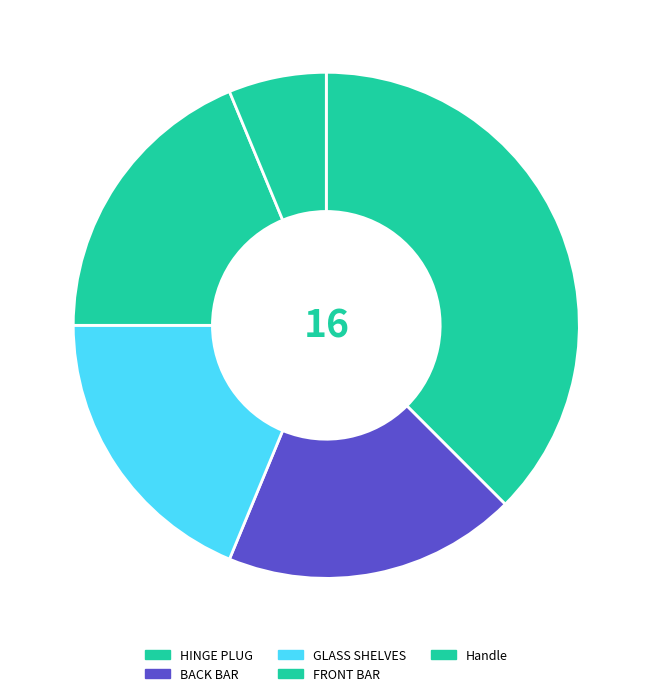

Is there a majority slice in this chart?

No